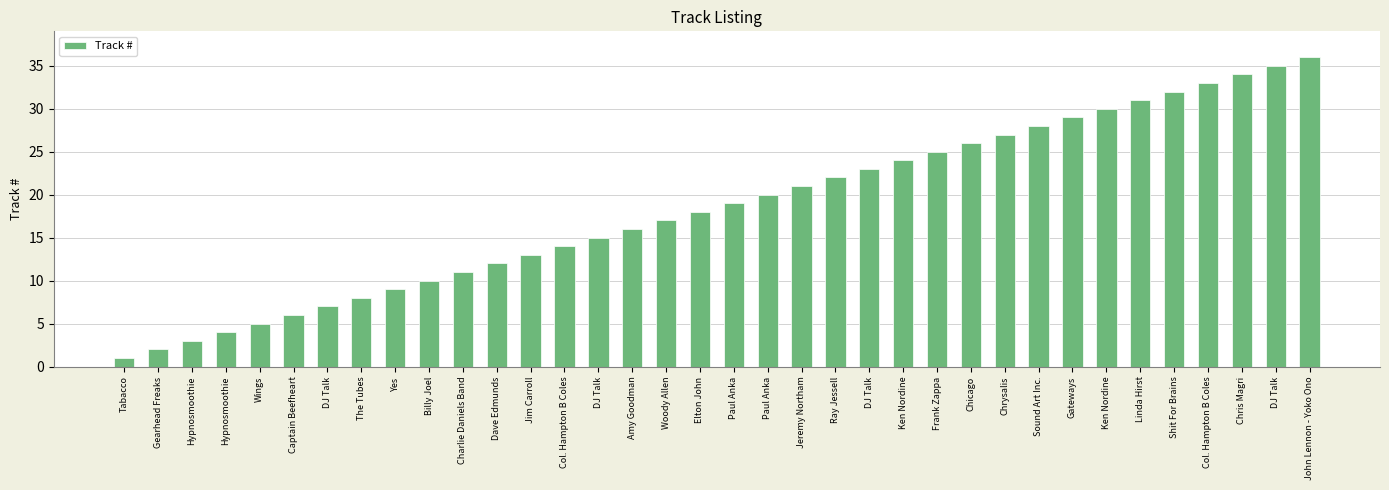

Rank the categories by value from lowest to highest.

Tabacco, Gearhead Freaks, Hypnosmoothie, Hypnosmoothie, Wings, Captain Beefheart, DJ Talk, The Tubes, Yes, Billy Joel, Charlie Daniels Band, Dave Edmunds, Jim Carroll, Col. Hampton B Coles, DJ Talk, Amy Goodman, Woody Allen, Elton John, Paul Anka, Paul Anka, Jeremy Northam, Ray Jessell, DJ Talk, Ken Nordine, Frank Zappa, Chicago, Chrysalis, Sound Art Inc., Gateways, Ken Nordine, Linda Hirst, Shit For Brains, Col. Hampton B Coles, Chris Magri, DJ Talk, John Lennon - Yoko Ono